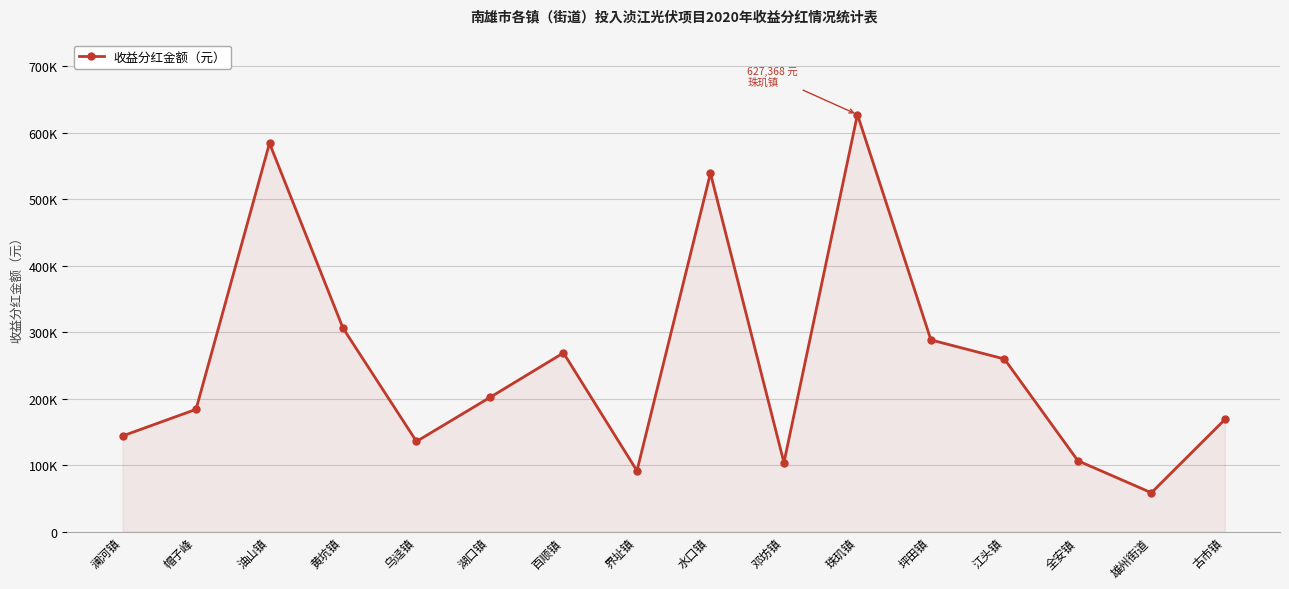

Which category has the highest value across all series?

珠玑镇